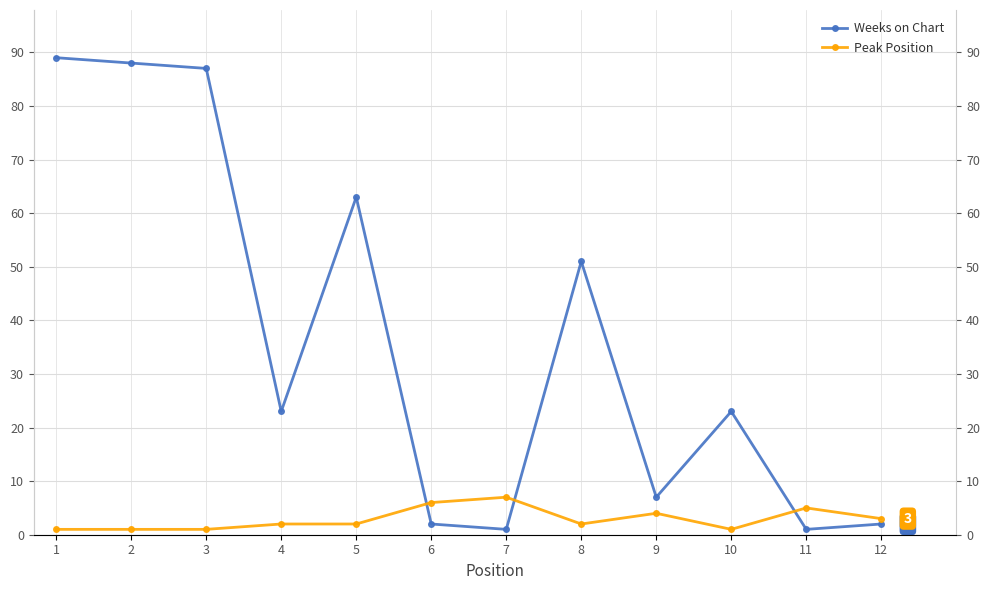

At which label does Peak Position first exceed 2?

6